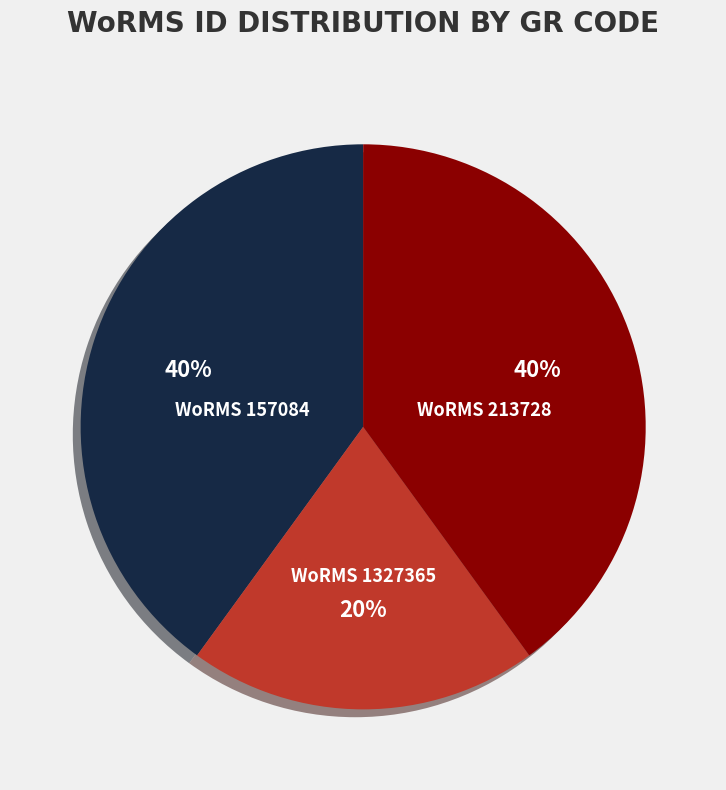

To the nearest percent, what is the average slice percentage?

33%